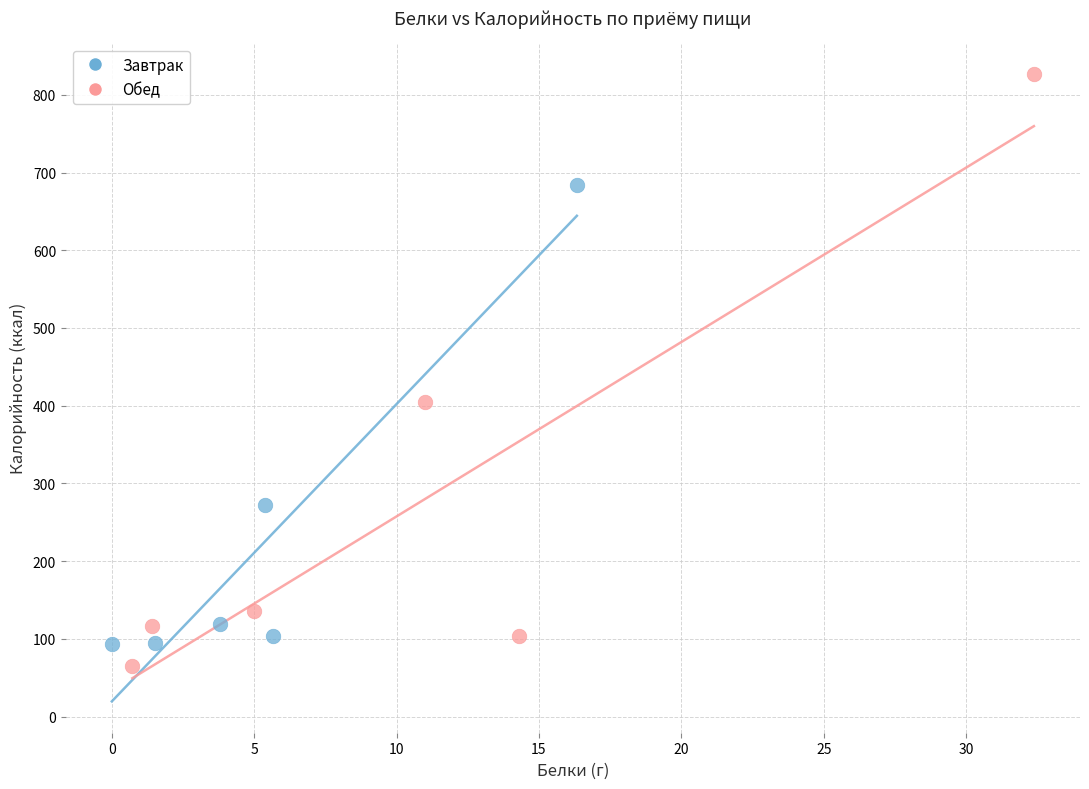

Which series contains the lowest Y value?

Обед